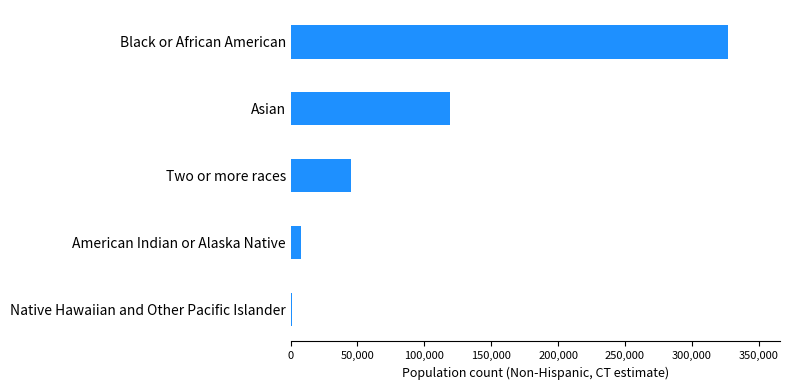

Reading top to bottom, list all the values displayed in this chart.

326710	119013	45113	7469	1193